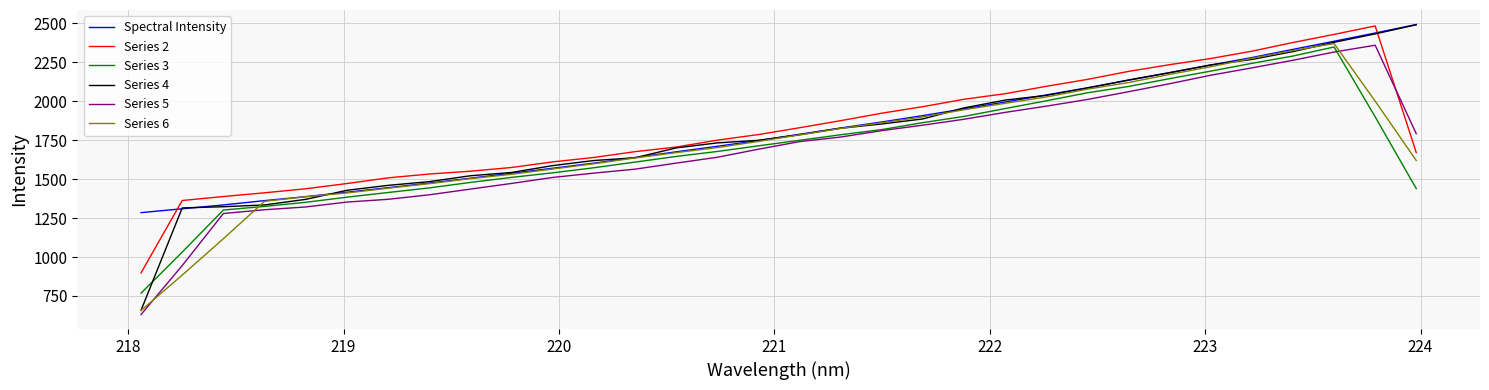

What are all the series names shown in the legend?

Spectral Intensity, Series 2, Series 3, Series 4, Series 5, Series 6